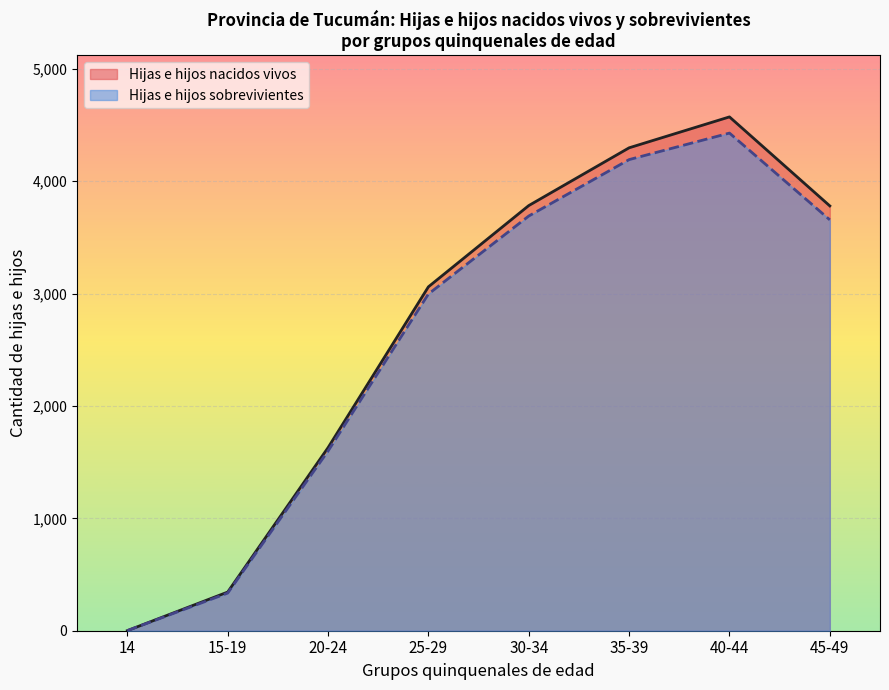

True or false: Hijas e hijos sobrevivientes and Hijas e hijos nacidos vivos intersect in this chart.

False